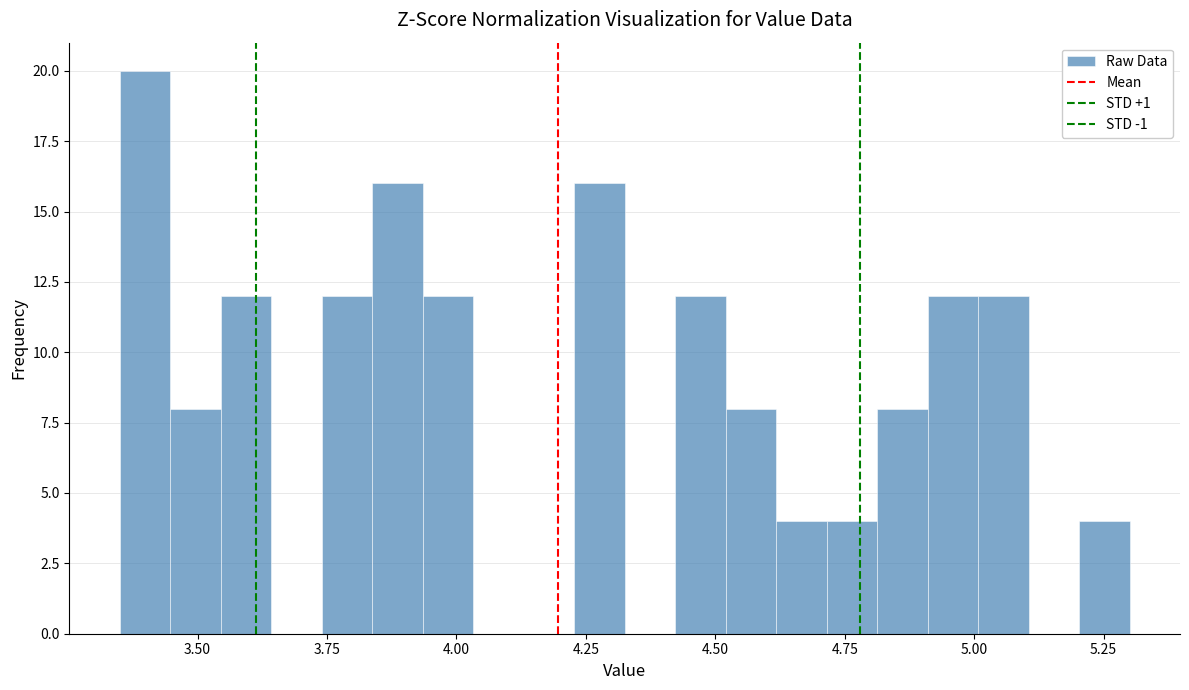

Read against the x-axis, roughly where is the centre of the tallest bar?

3.40